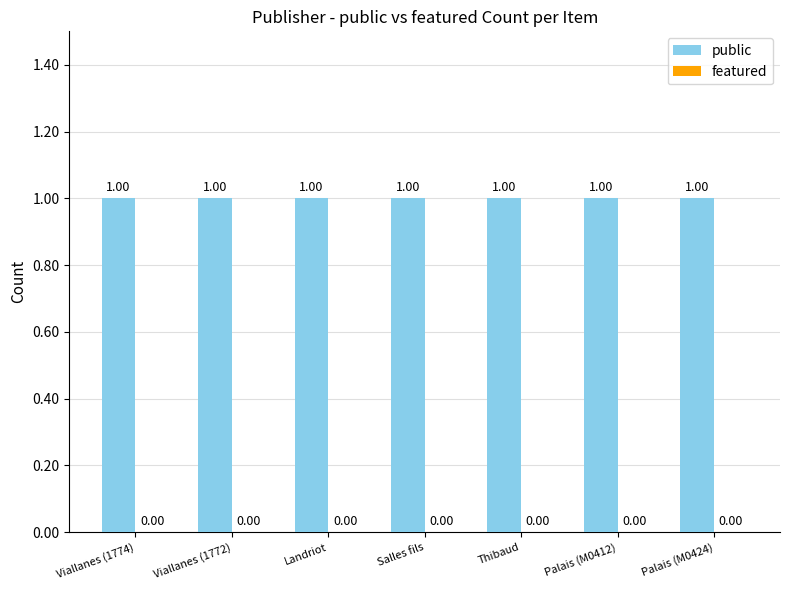

True or false: featured has a value of 0 at Palais (M0424).

True